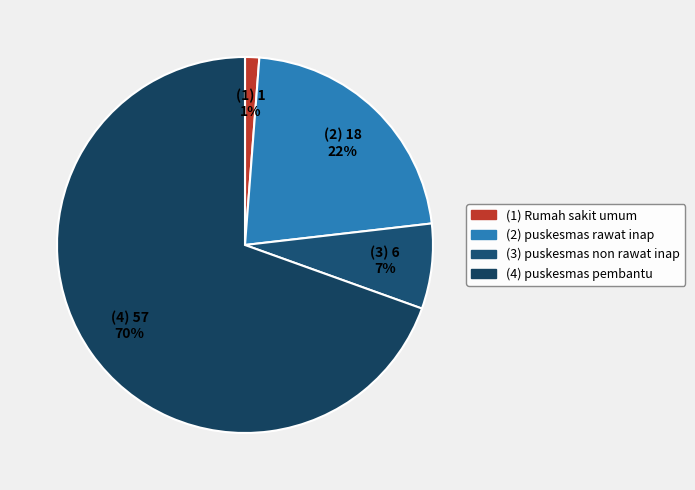

What is the largest slice in the pie chart?

(4) puskesmas pembantu